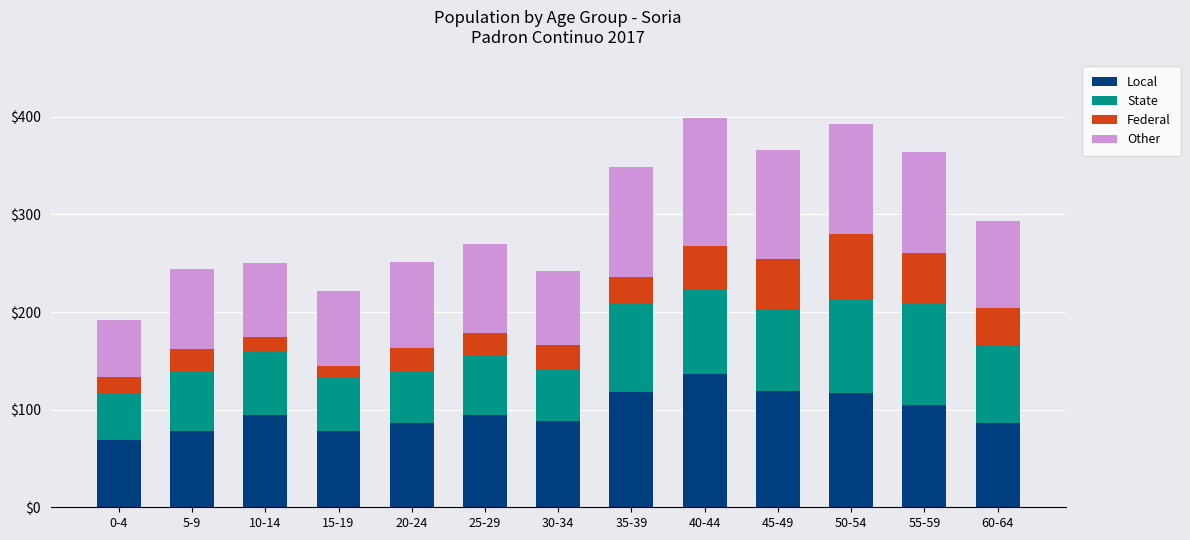

Which category has the highest value in the Local series?

40-44